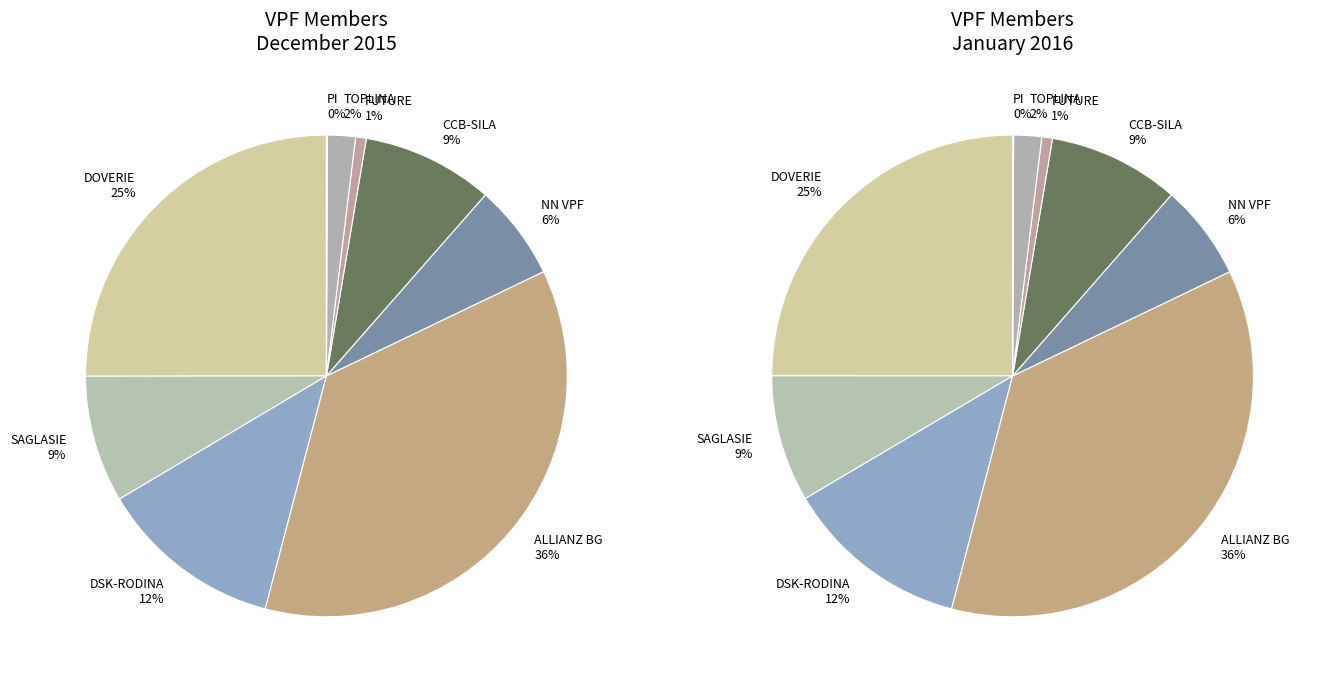

Is it true that VPF "DSK - RODINA" is 12% of the pie?

True